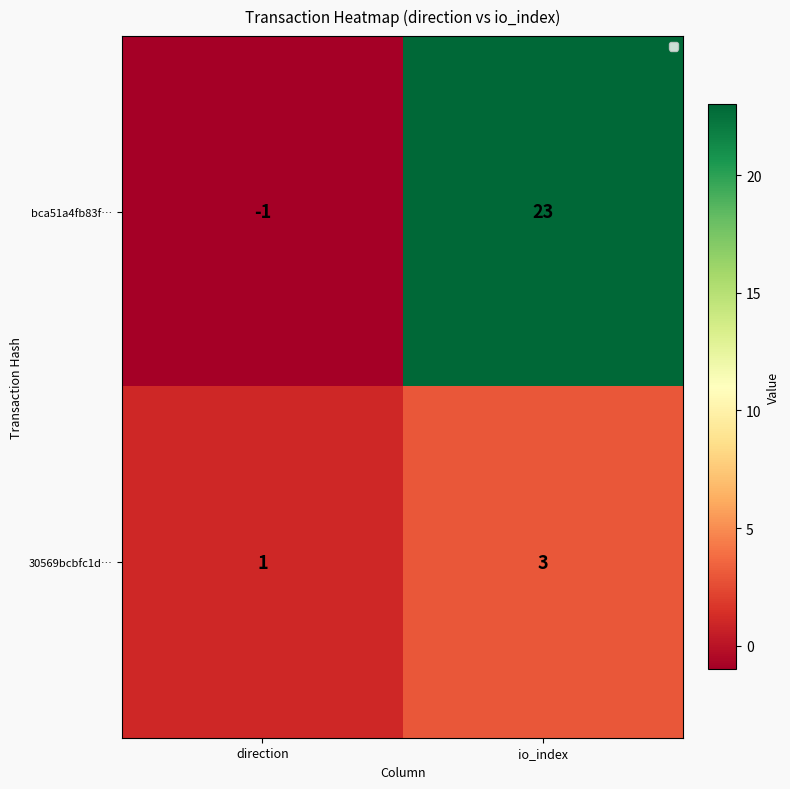

At how many categories does at least one series exceed 2?

1